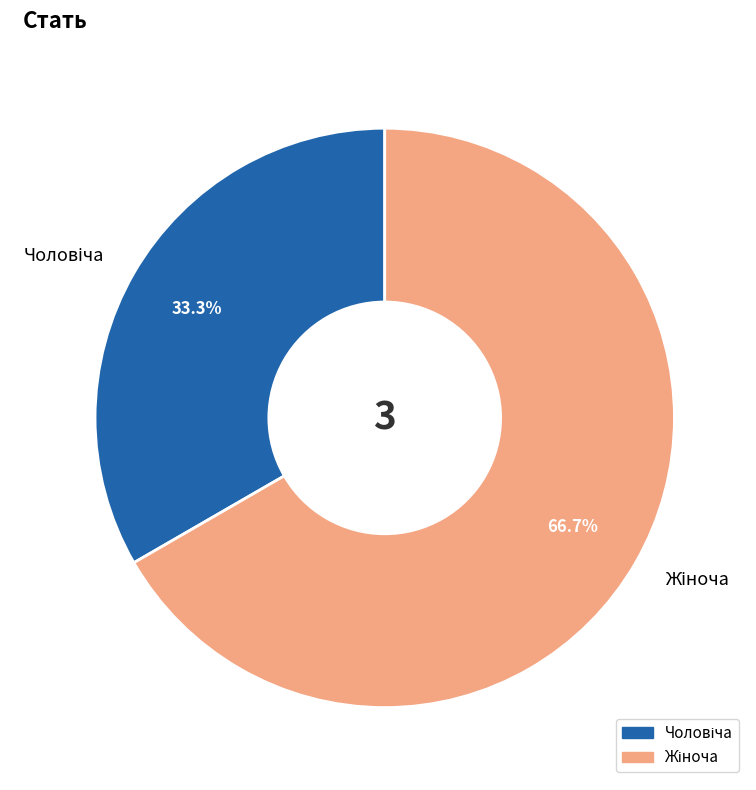

Is there any slice that represents more than half of the pie?

Yes